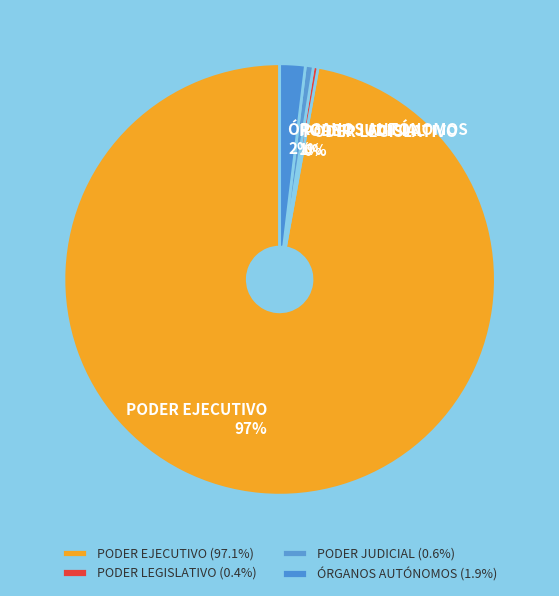

Is the sum of PODER EJECUTIVO and ÓRGANOS AUTÓNOMOS greater than half?

Yes